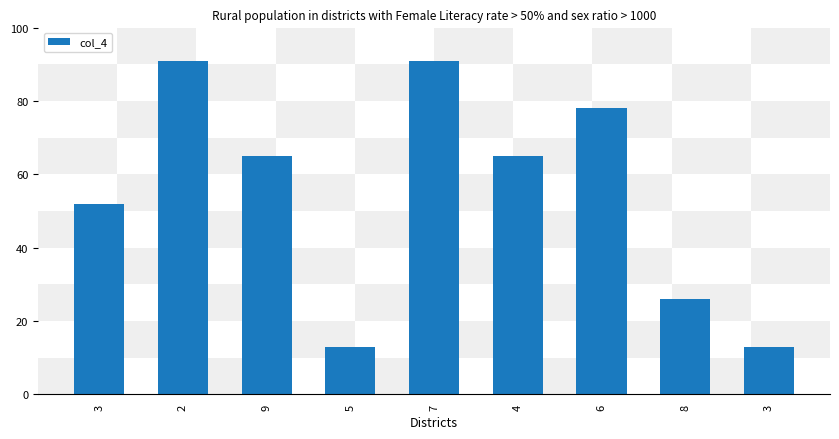

Which label corresponds to the largest value in the chart?

2